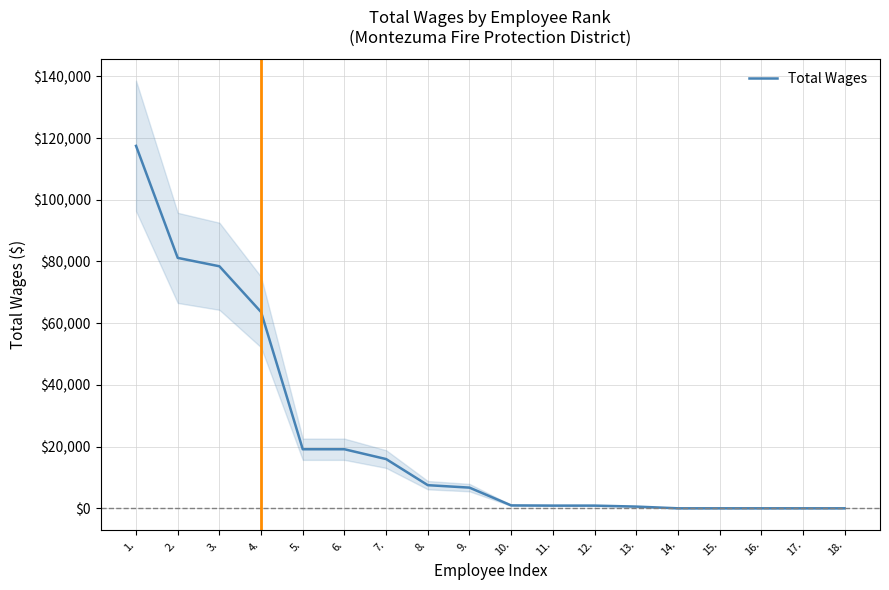

How many data points are less than 6706?

9